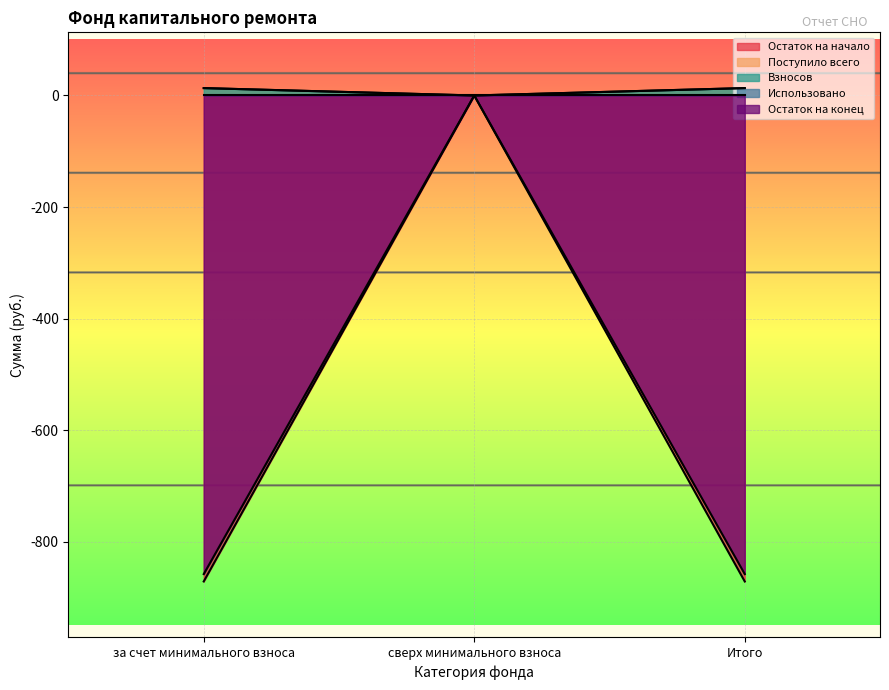

Is the value of Остаток на конец at Итого greater than the value of Поступило всего at сверх минимального взноса?

No